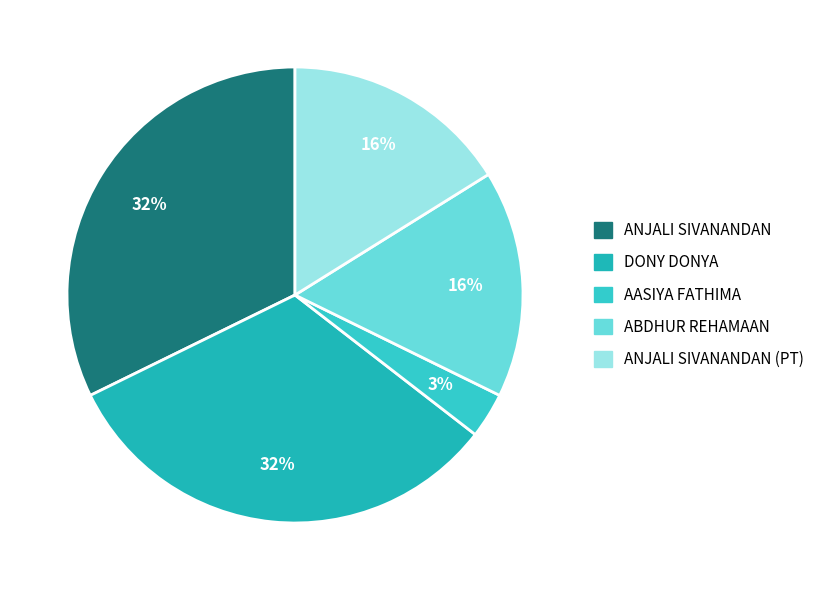

Which category has the biggest portion of the pie?

ANJALI SIVANANDAN